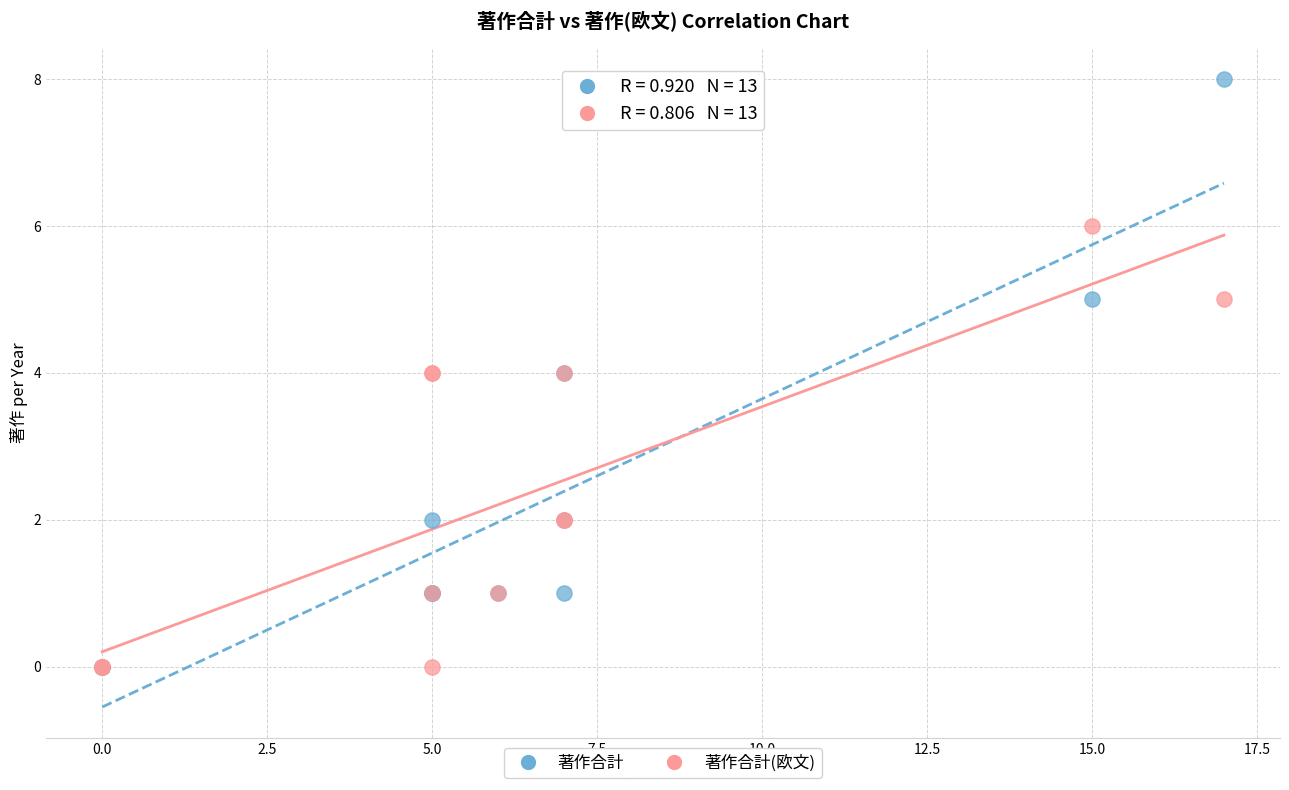

Which series has the largest Y range (max minus min)?

著作合計